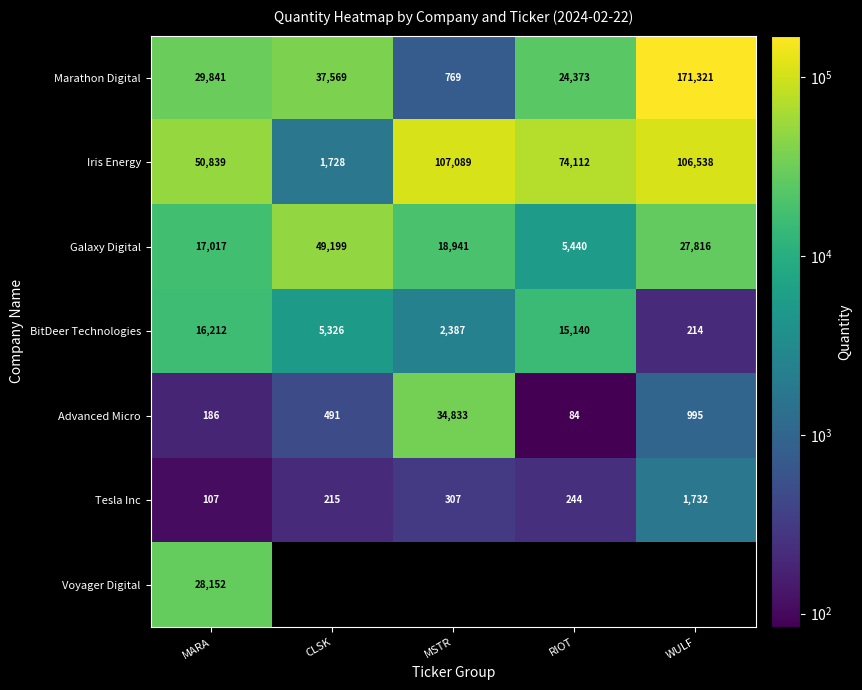

How many series are shown in this chart?

7